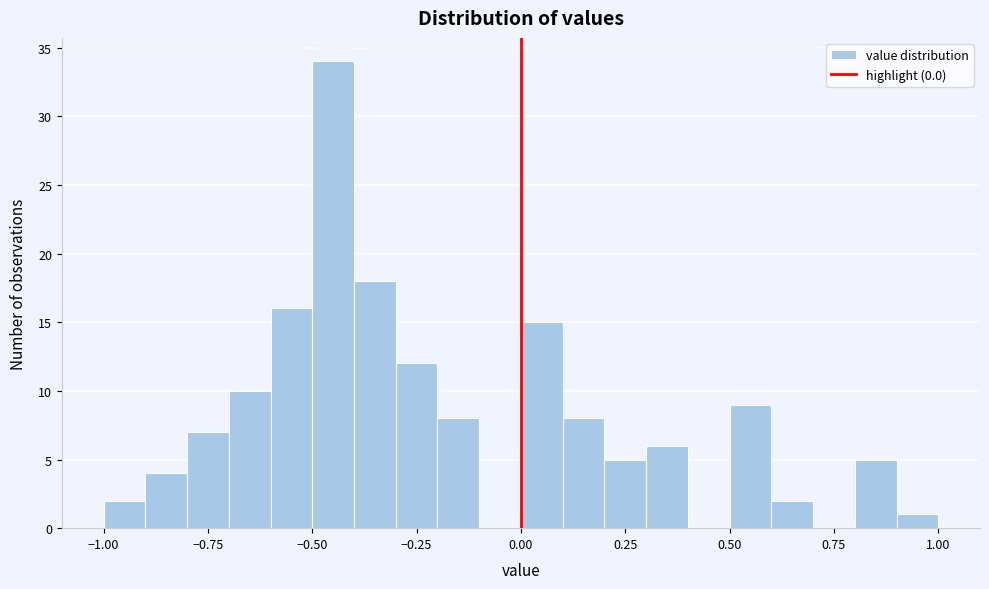

Around what value on the x-axis is the tallest bar? Give the approximate position of its centre, as read against the axis.

-0.45